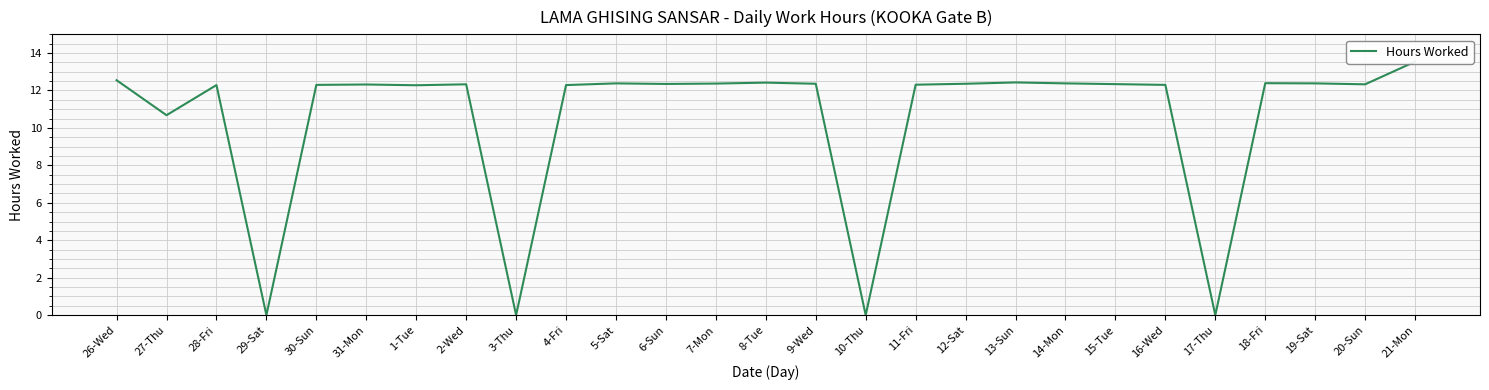

Count the number of values greater than 12.

22